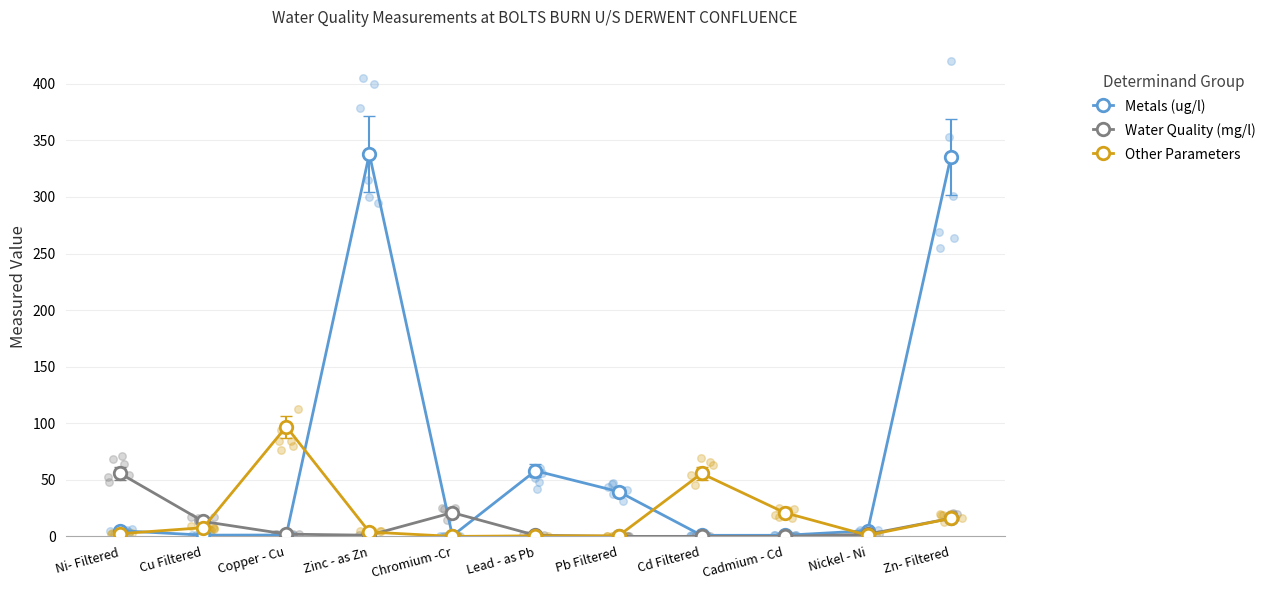

Is the value of Metals (ug/l) at Cu Filtered greater than the value of Other Parameters at Cu Filtered?

No